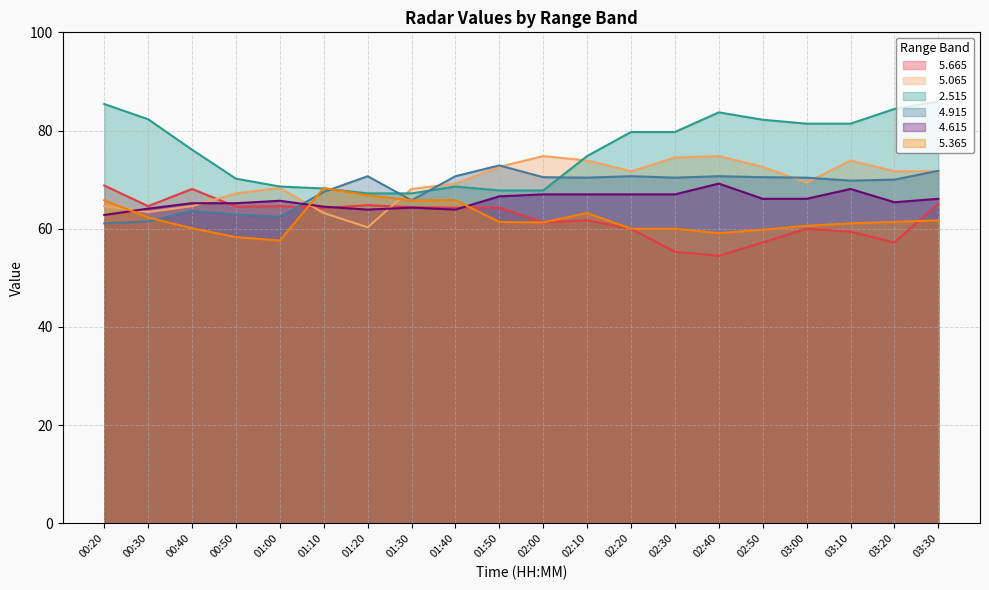

What is the value of the   4.615 point at the 14th from the left?

67.0